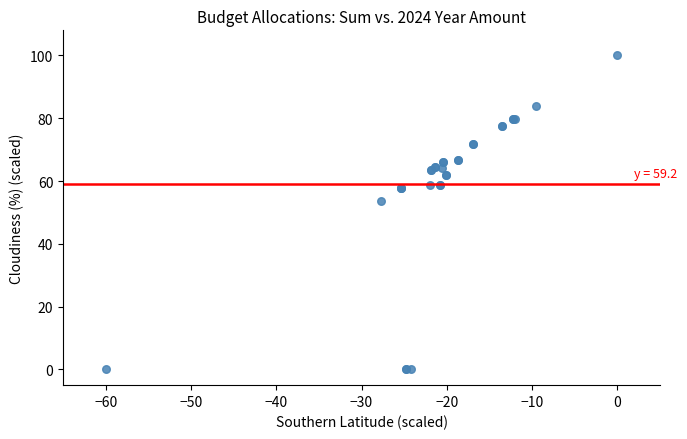

What Y value in the scatter plot is closest to 50?

53.8